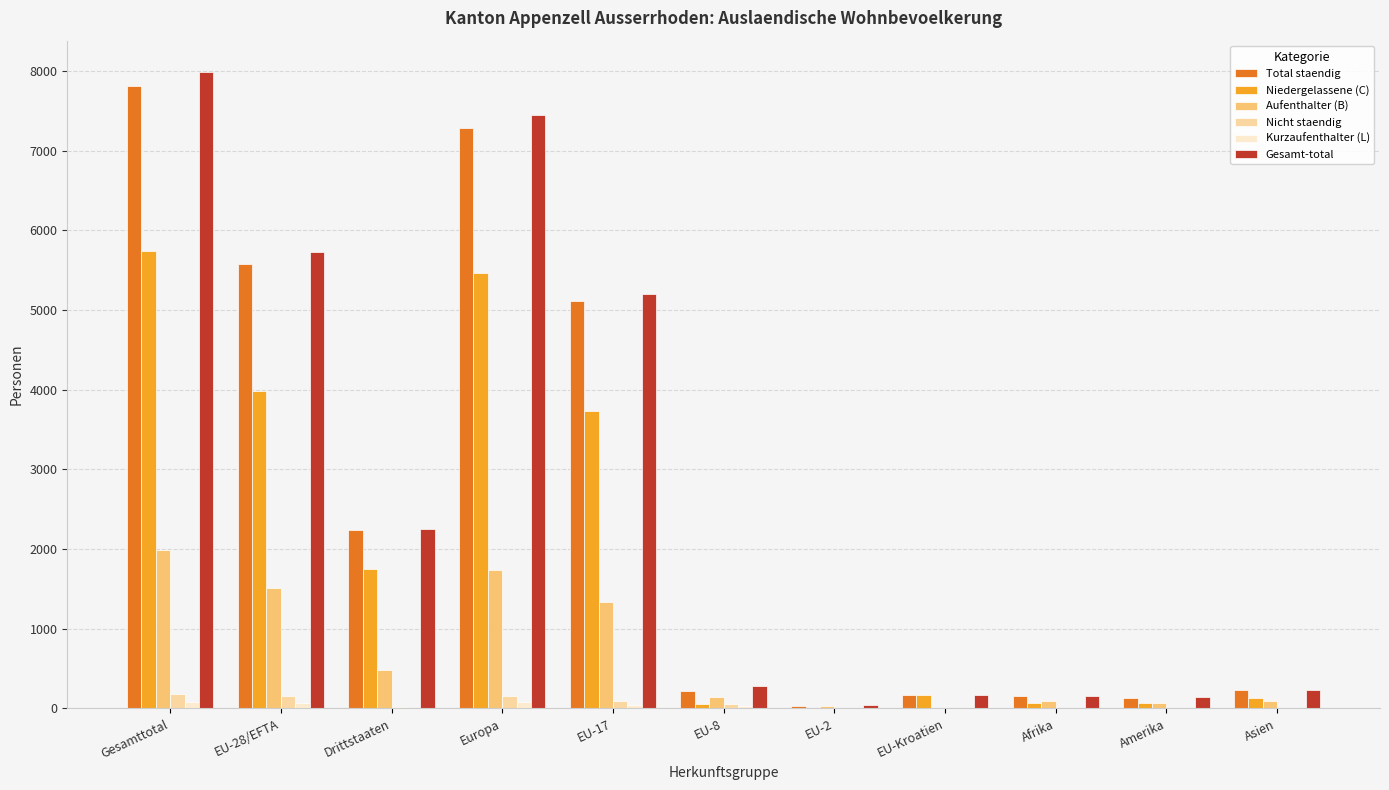

What is the maximum value for Total staendig?

7803